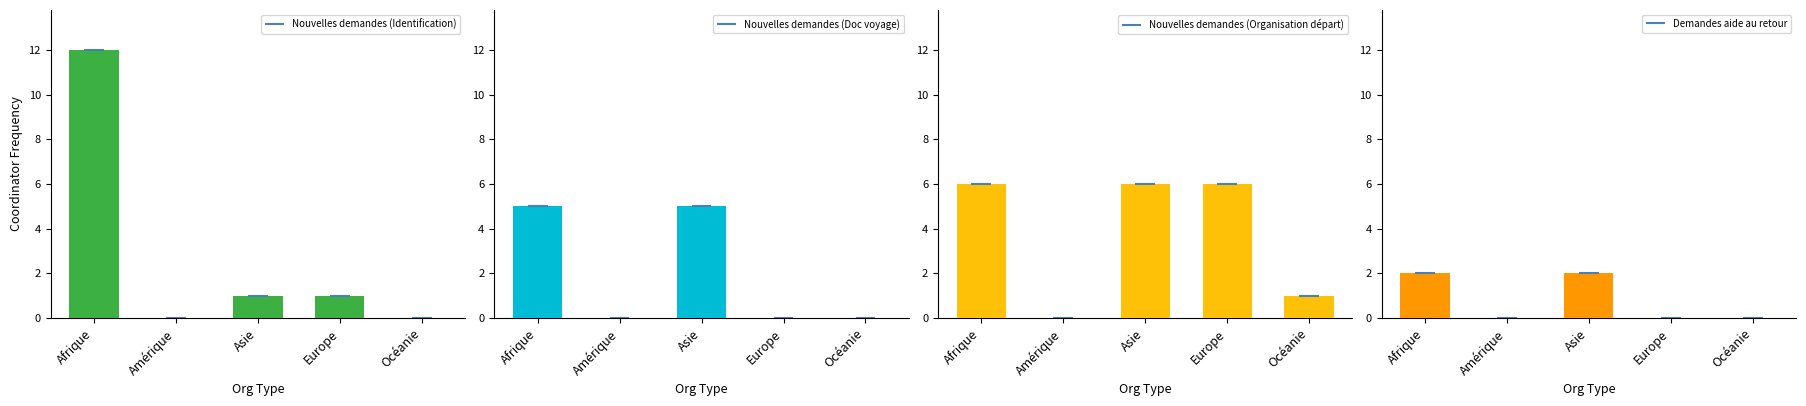

The Nouvelles demandes (Doc voyage) series shows 7 at Asie. True or false?

False